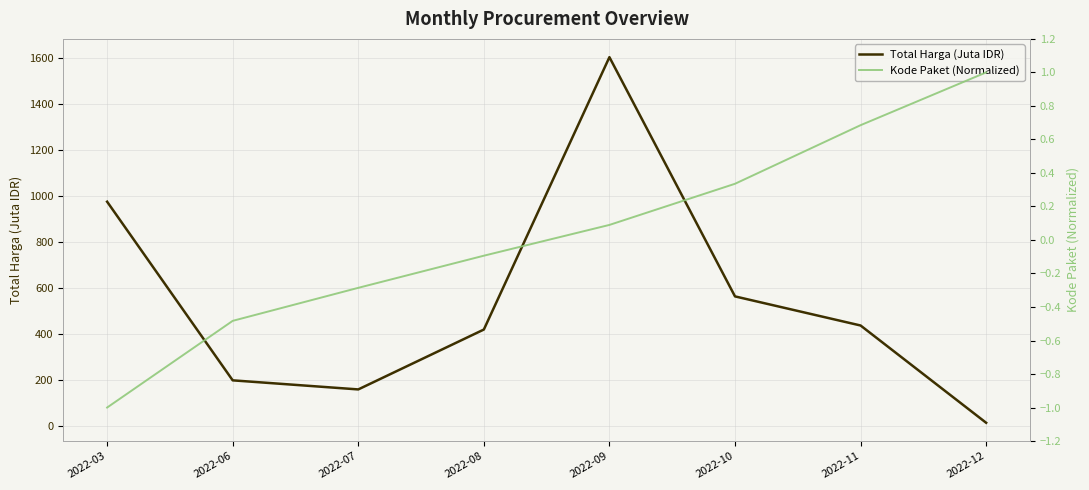

Which series changed the most between 2022-06 and 2022-07?

Total Harga (Juta IDR)